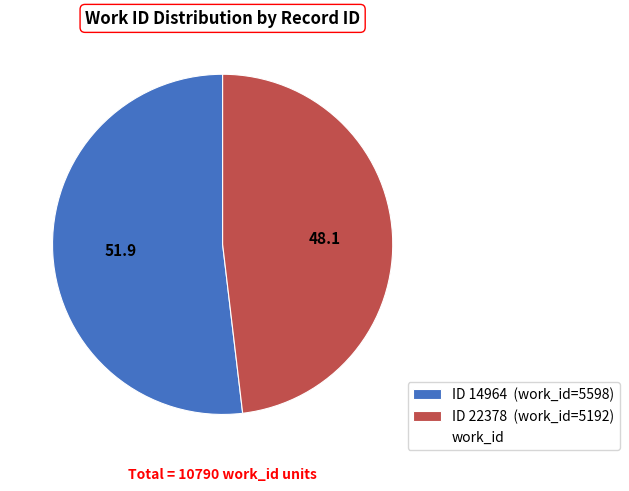

How many segments does this pie chart have?

2